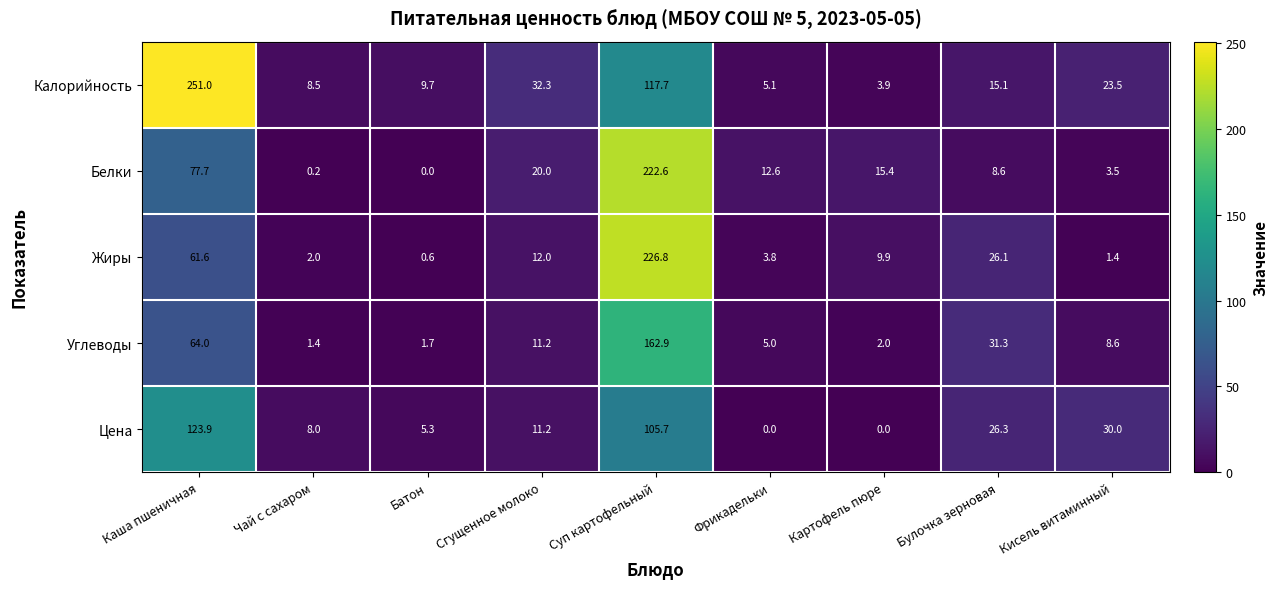

At which label is Углеводы closest to 82?

Каша пшеничная